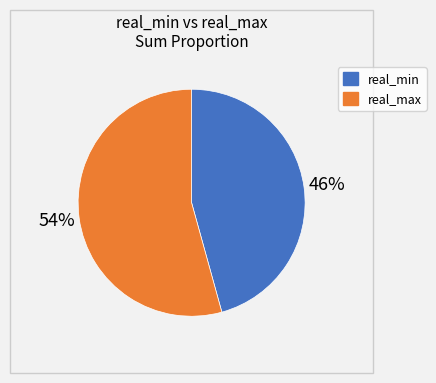

True or false: real_max accounts for 66% of the total.

False